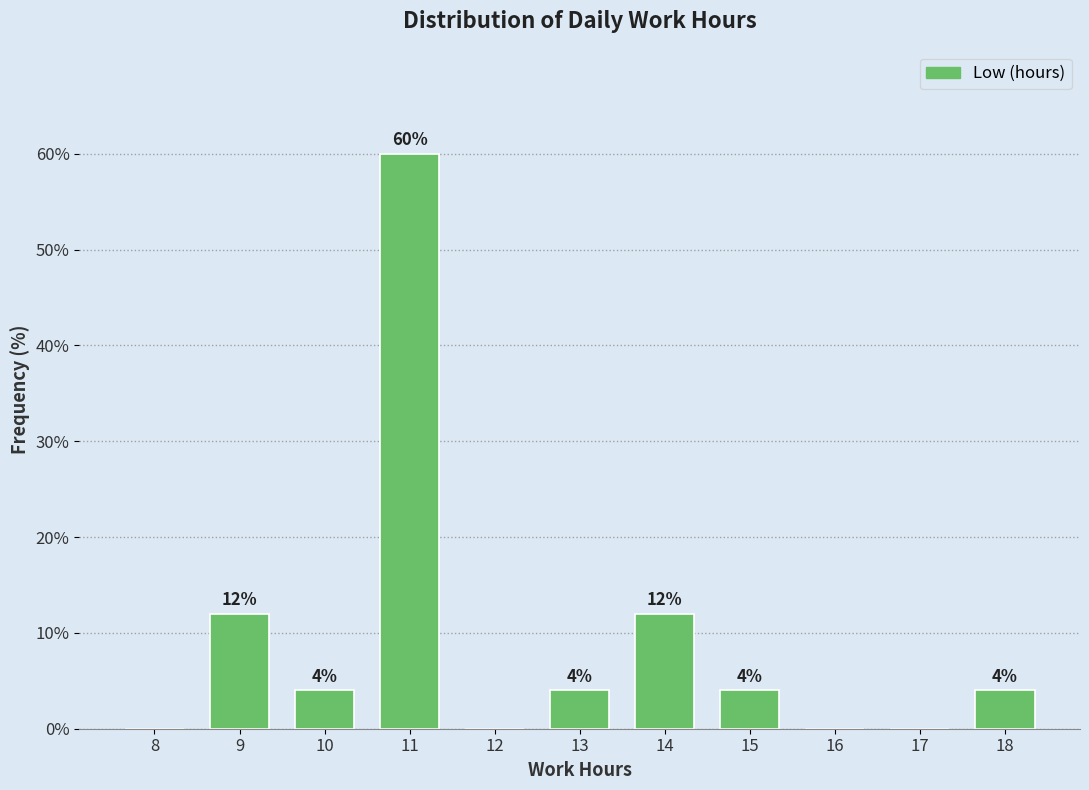

Reading left to right, transcribe all the data shown in this chart.

8=0	9=12	10=4	11=60	12=0	13=4	14=12	15=4	16=0	17=0	18=4